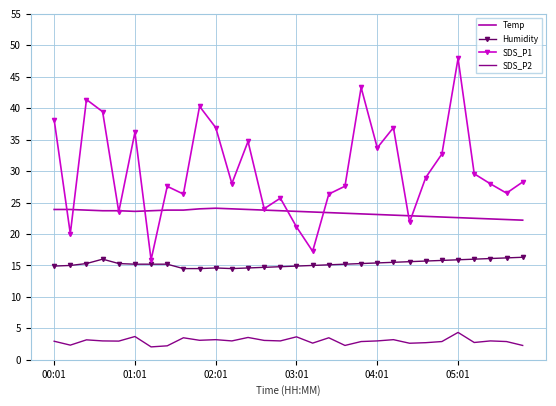

True or false: SDS_P1 and SDS_P2 intersect in this chart.

False